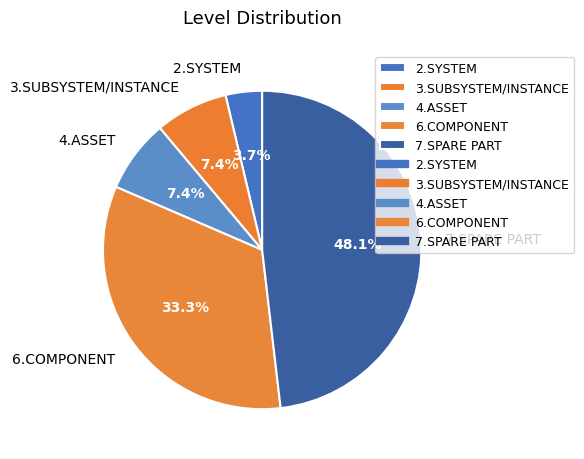

What portion of the pie excludes 4.ASSET?

92.6%